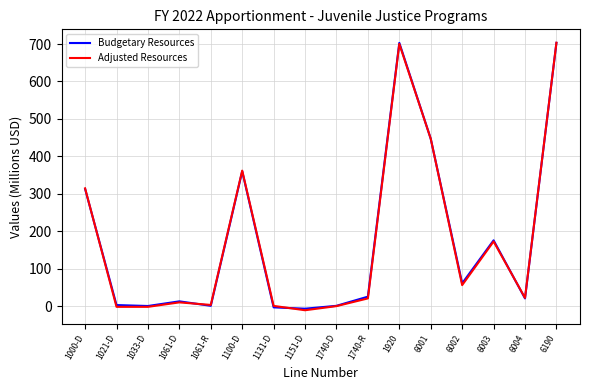

What is the spread (max minus min) of values at 1100-D?

1.8